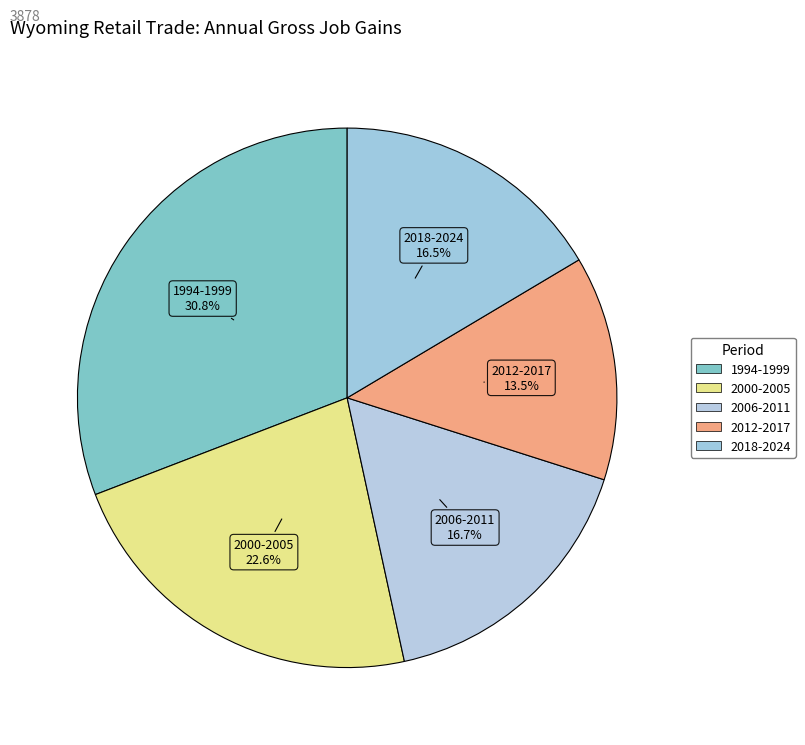

Count the number of slices in the pie.

5